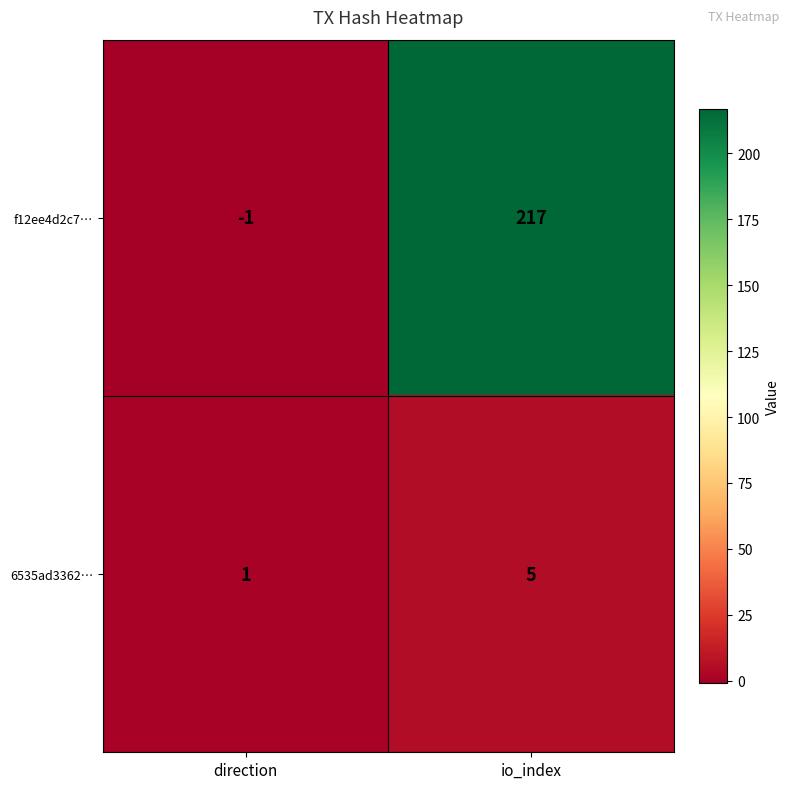

Reading left to right, extract all data points from this chart.

f12ee4d2c7…: direction=-1	io_index=217
6535ad3362…: direction=1	io_index=5